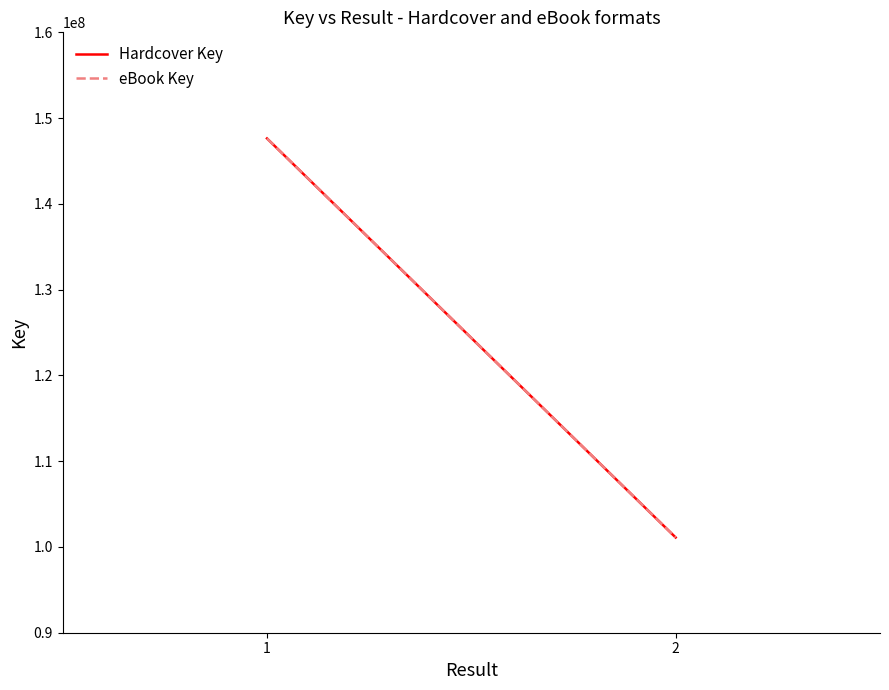

What is the minimum value for eBook Key?

101104648